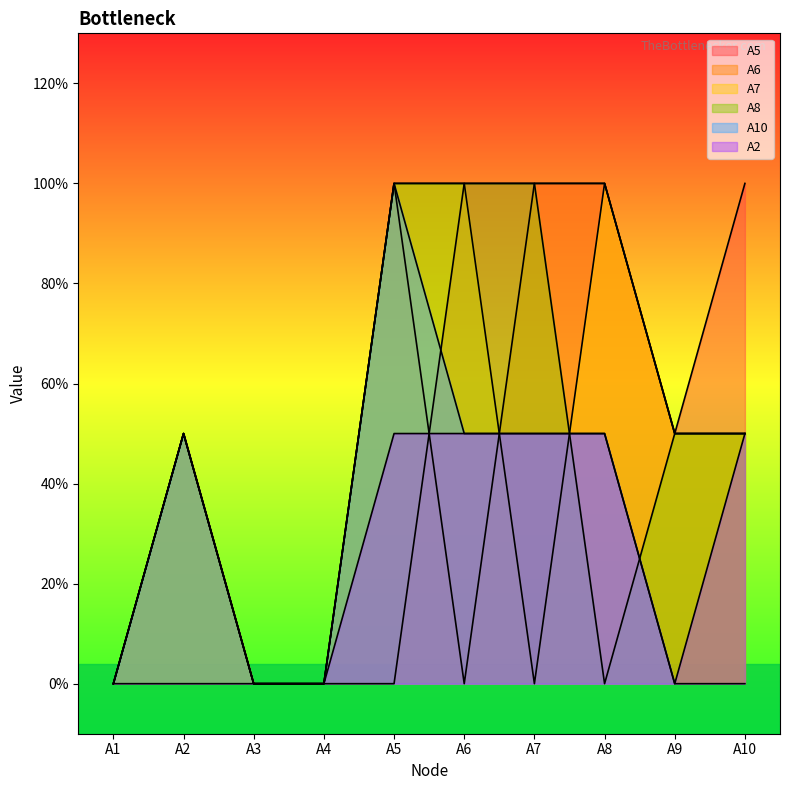

Does the chart have visible grid lines?

No